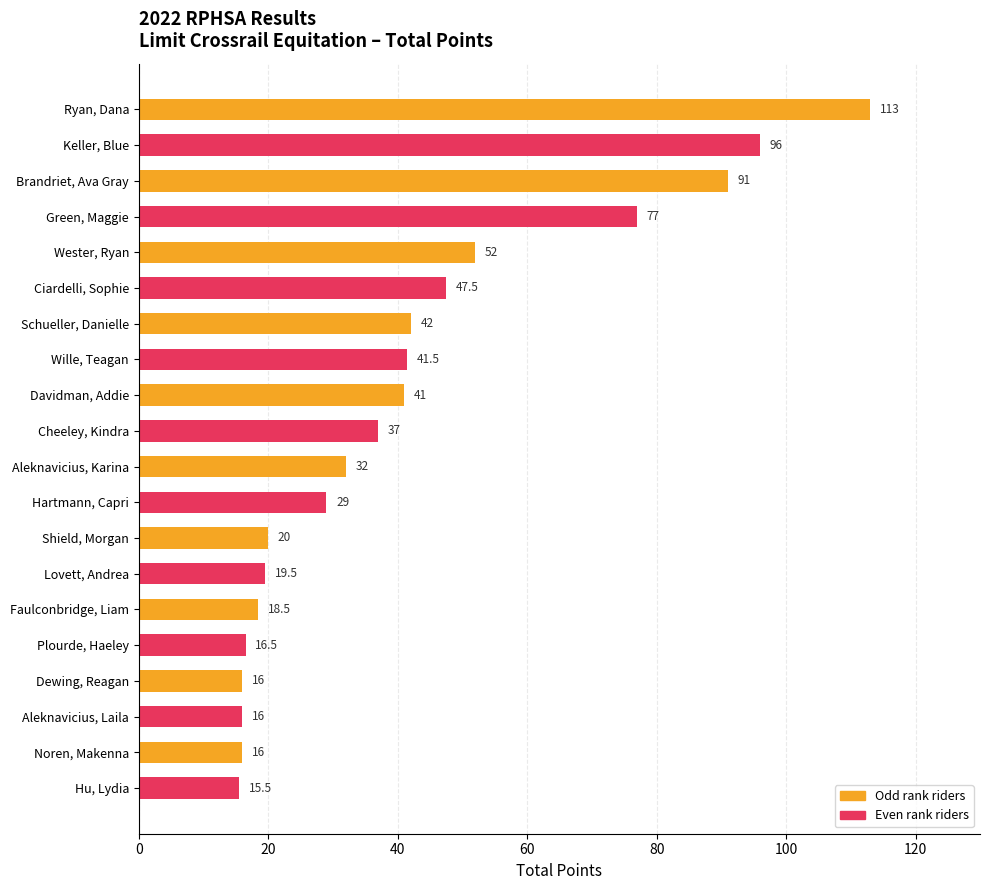

How many values are below 37?

10